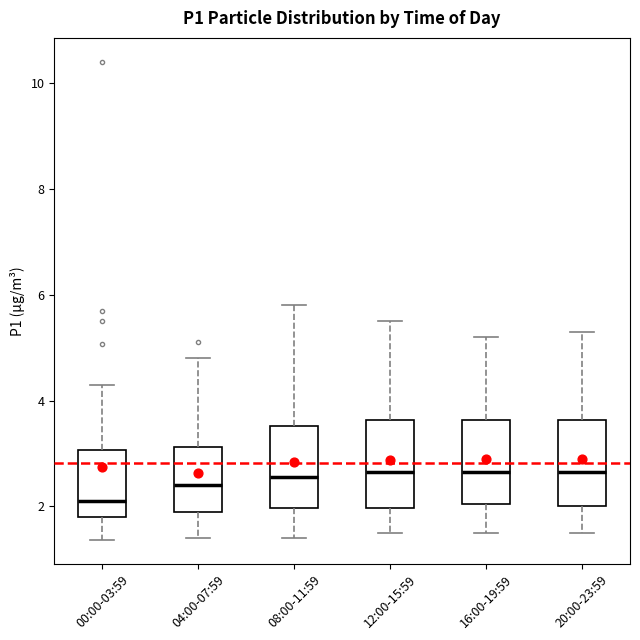

Where does the median line of the box for 04:00-07:59 sit on the y-axis? The values are not printed on the chart, so give them approximately, as read against the axis.

2.4